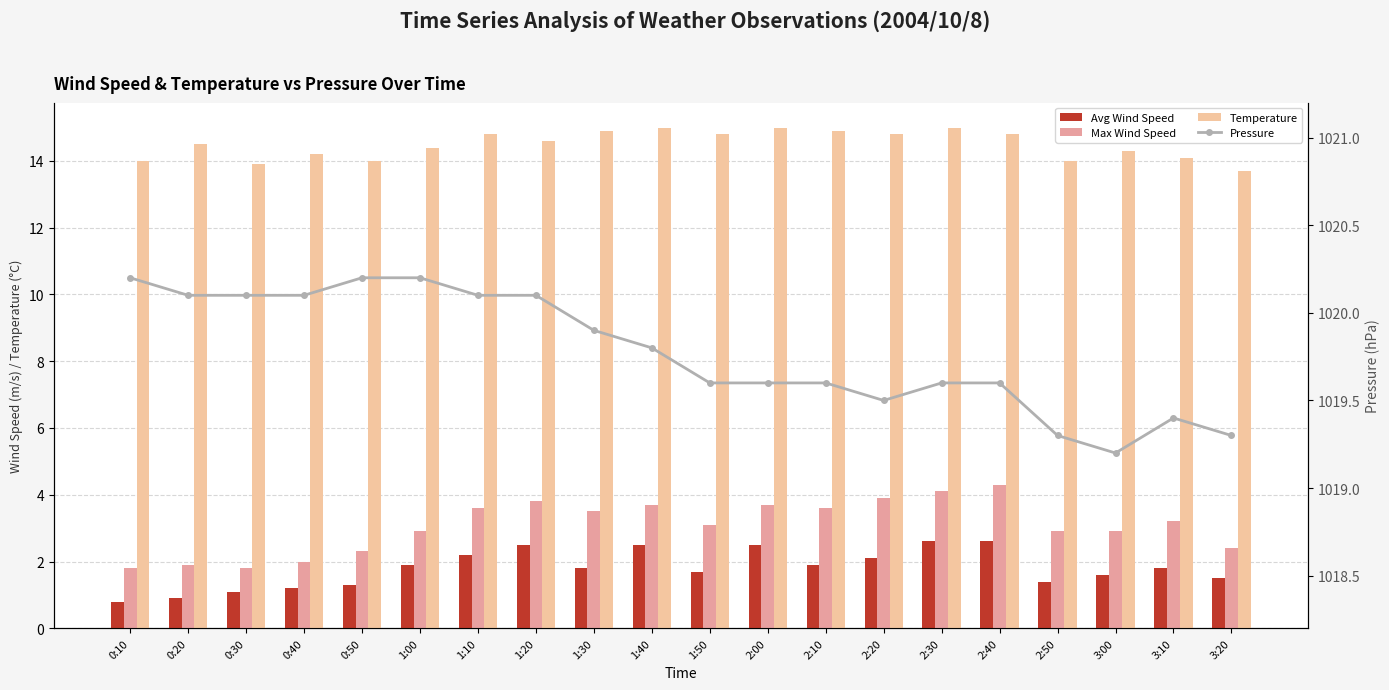

Where is Pressure nearest to the value 1019?

3:00